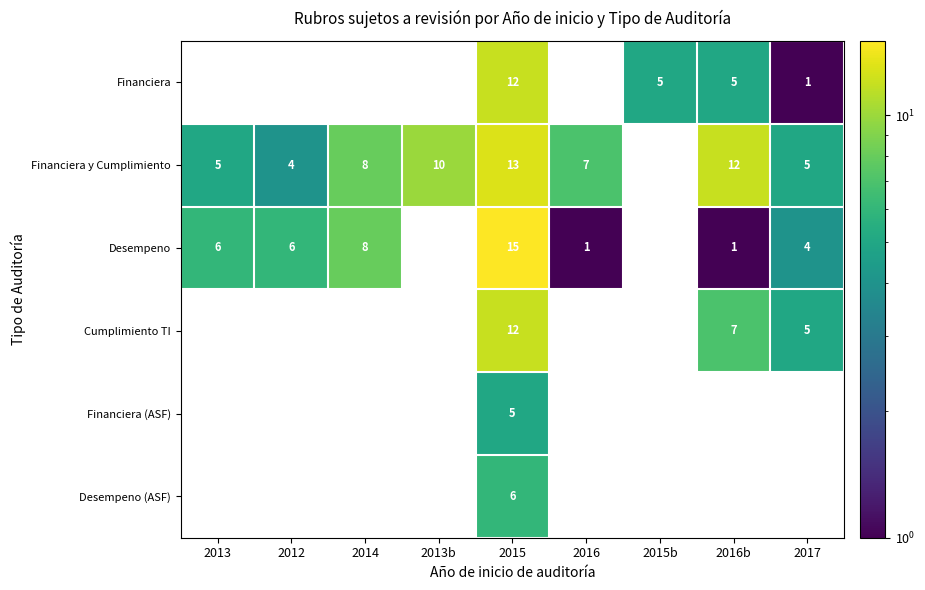

Count the number of categories in the chart.

9